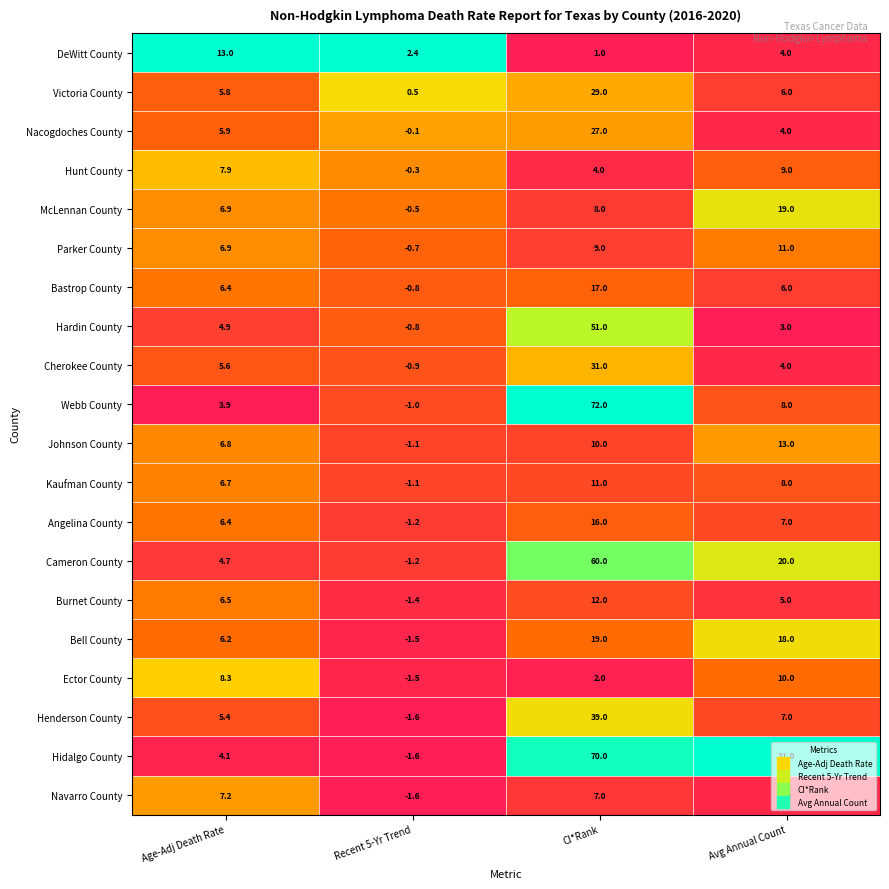

Is it true that Cameron County equals 4.7 at Age-Adj Death Rate?

True